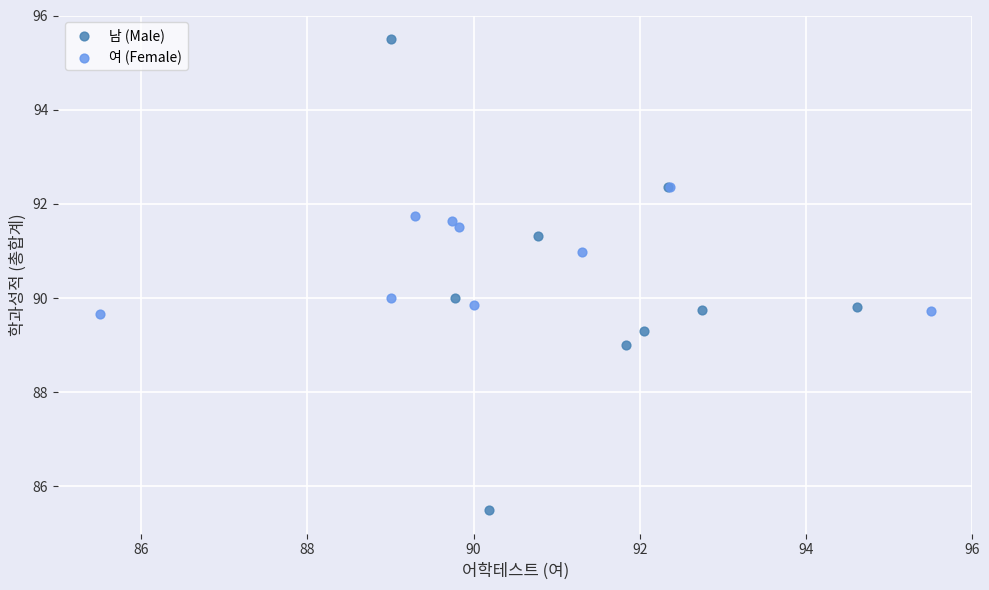

Which series reaches the maximum Y coordinate?

남 (Male)